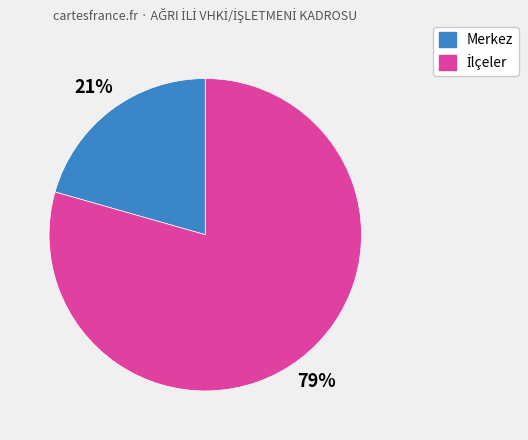

Is there any slice that represents more than half of the pie?

Yes